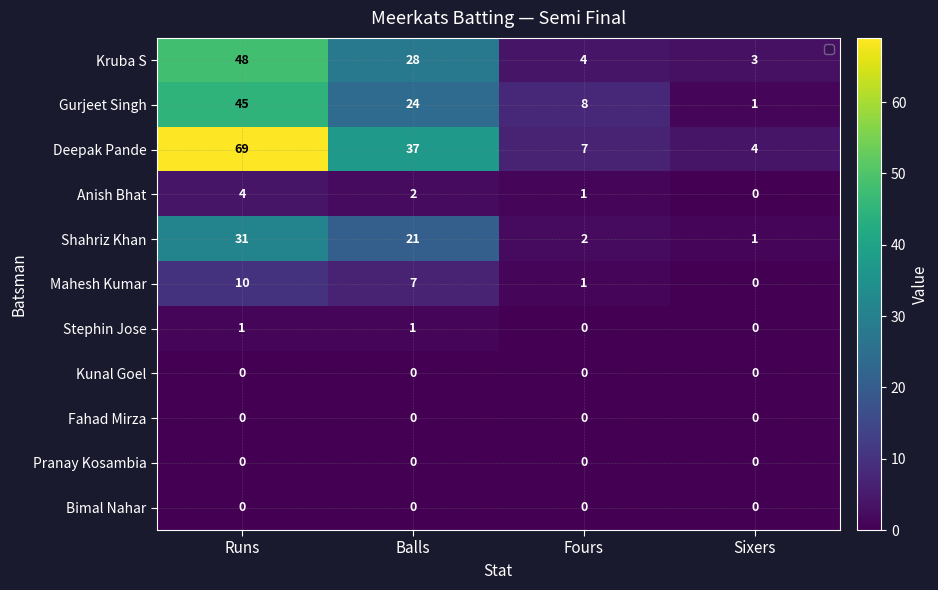

What is the difference between the highest and lowest values at Runs?

69